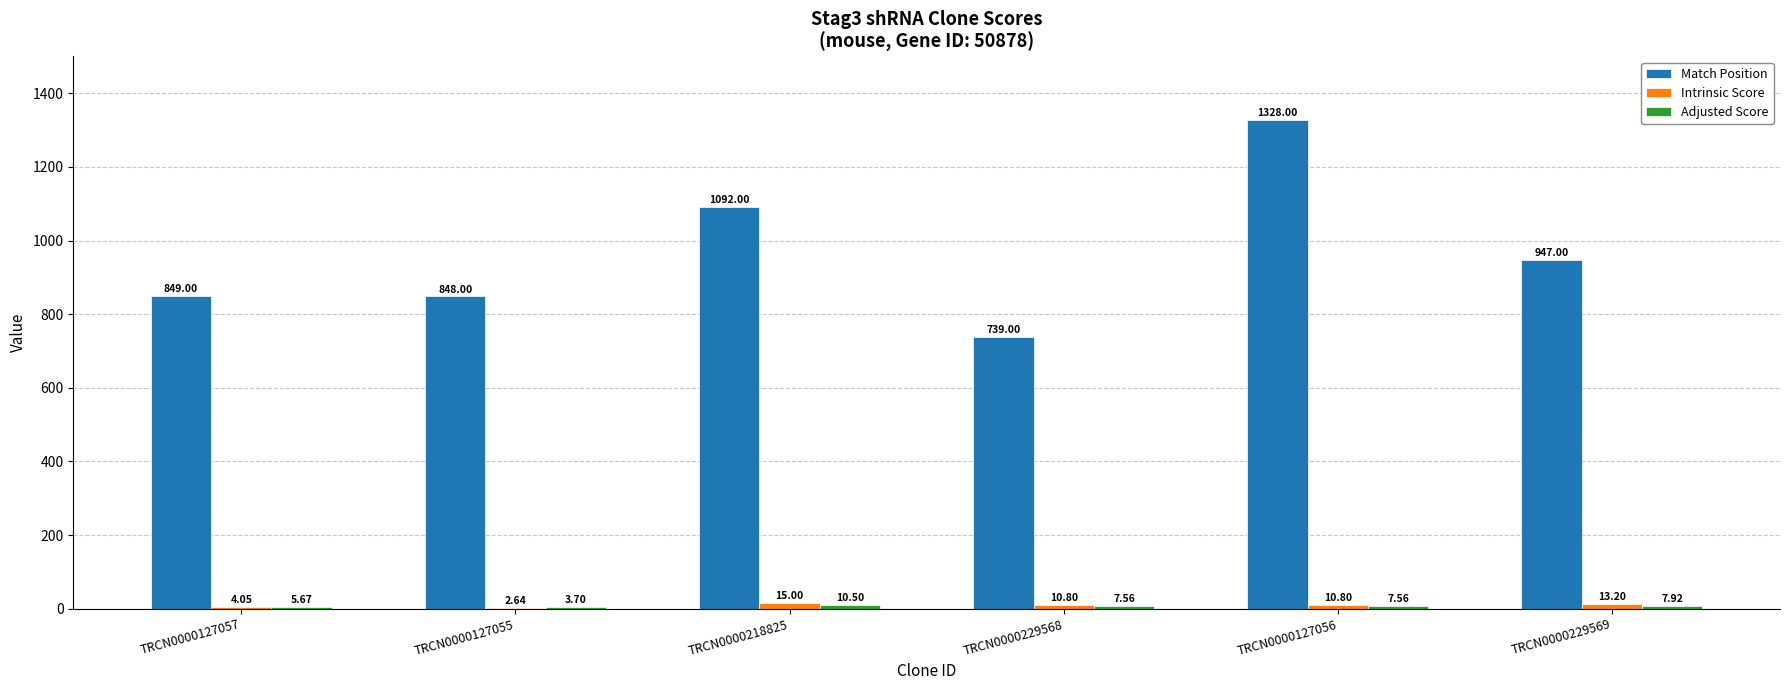

Are the bars horizontal?

No